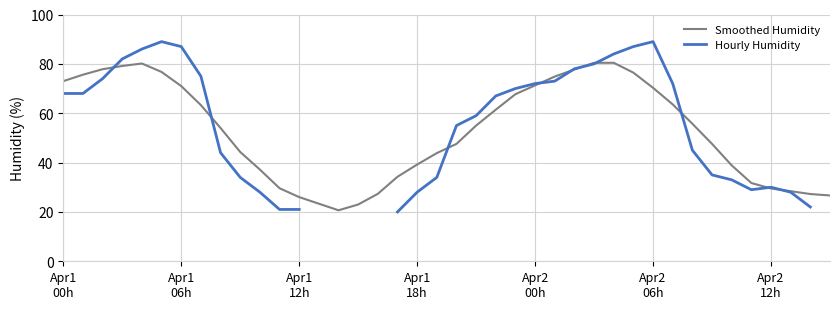

List the series in order of their peak value, highest first.

Hourly Humidity, Smoothed Humidity